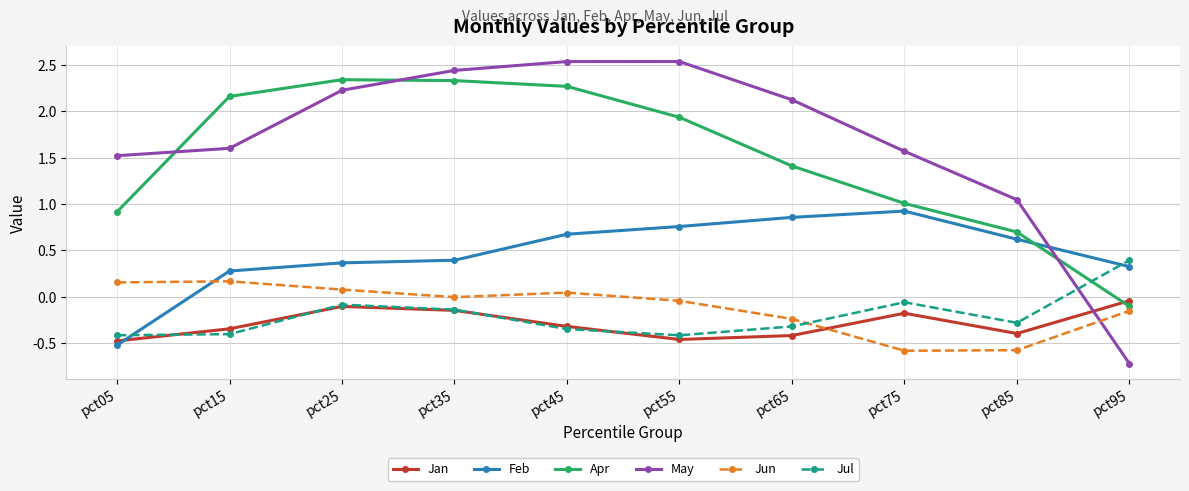

Is it true that Jun equals 0.1 at pct25?

True